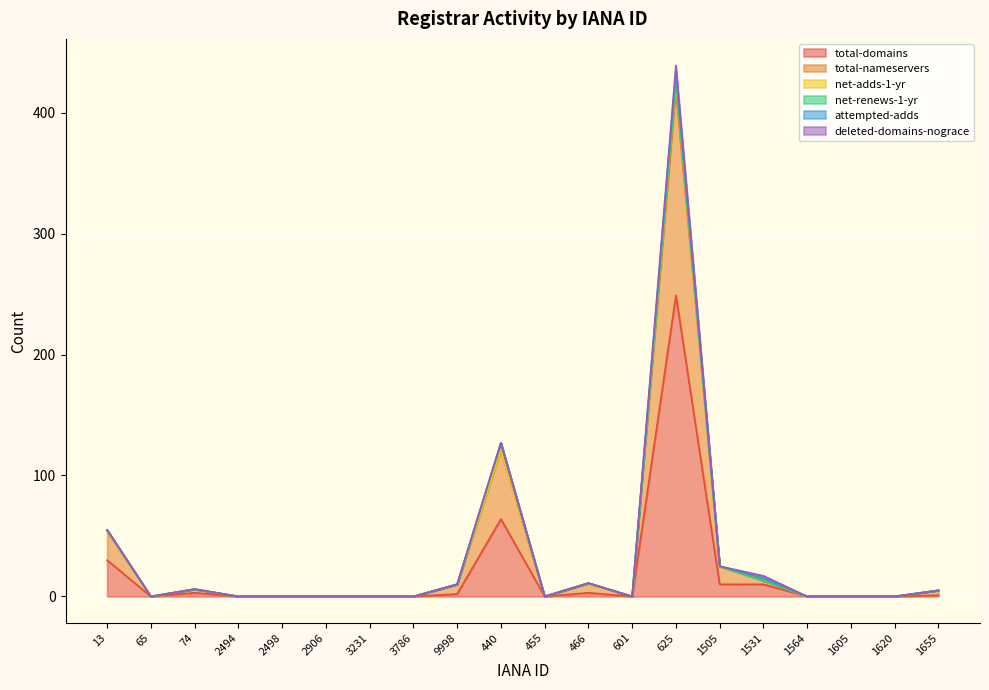

Reading left to right, extract all data points from this chart.

total-domains: 13=30	65=0	74=3	2494=0	2498=0	2906=0	3231=0	3786=0	9998=2	440=64	455=0	466=3	601=0	625=249	1505=10	1531=10	1564=0	1605=0	1620=0	1655=1
total-nameservers: 13=24	65=0	74=3	2494=0	2498=0	2906=0	3231=0	3786=0	9998=8	440=57	455=0	466=8	601=0	625=169	1505=15	1531=3	1564=0	1605=0	1620=0	1655=4
net-adds-1-yr: 13=0	65=0	74=0	2494=0	2498=0	2906=0	3231=0	3786=0	9998=0	440=0	455=0	466=0	601=0	625=7	1505=0	1531=0	1564=0	1605=0	1620=0	1655=0
net-renews-1-yr: 13=1	65=0	74=0	2494=0	2498=0	2906=0	3231=0	3786=0	9998=0	440=6	455=0	466=0	601=0	625=1	1505=0	1531=0	1564=0	1605=0	1620=0	1655=0
attempted-adds: 13=0	65=0	74=0	2494=0	2498=0	2906=0	3231=0	3786=0	9998=0	440=0	455=0	466=0	601=0	625=8	1505=0	1531=2	1564=0	1605=0	1620=0	1655=0
deleted-domains-nograce: 13=0	65=0	74=0	2494=0	2498=0	2906=0	3231=0	3786=0	9998=0	440=0	455=0	466=0	601=0	625=5	1505=0	1531=2	1564=0	1605=0	1620=0	1655=0